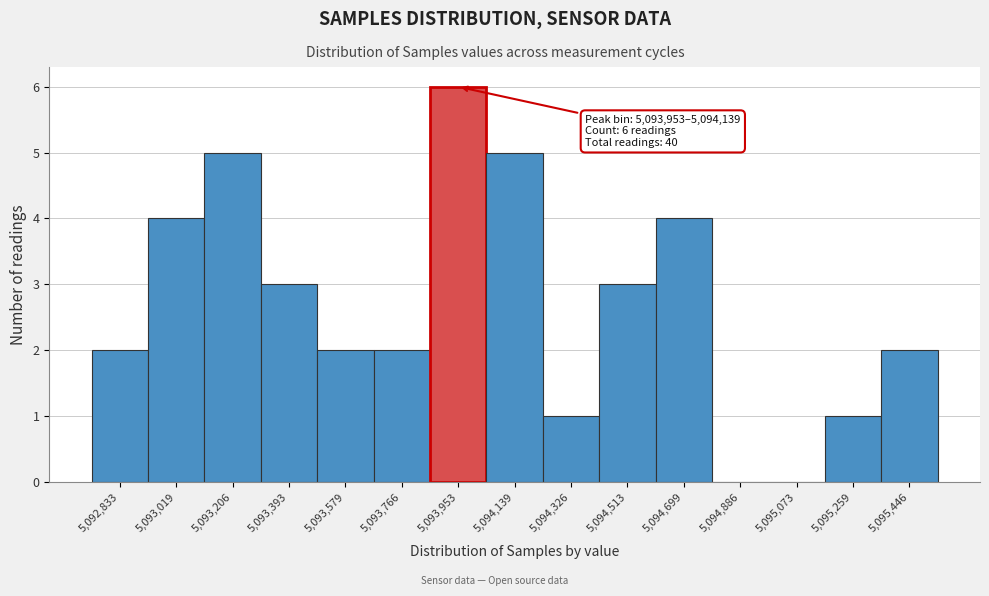

Reading left to right, what are all the values shown in this chart?

5,092,833=2	5,093,019=4	5,093,206=5	5,093,393=3	5,093,579=2	5,093,766=2	5,093,953=6	5,094,139=5	5,094,326=1	5,094,513=3	5,094,699=4	5,094,886=0	5,095,073=0	5,095,259=1	5,095,446=2